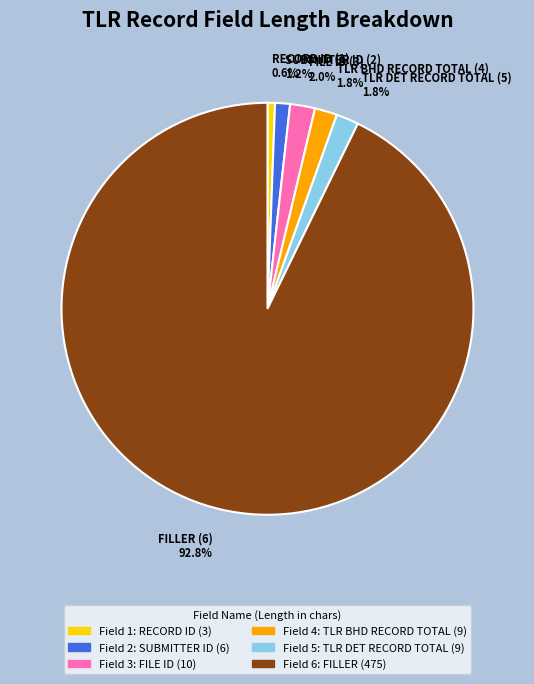

What percentage is the FILE ID (3) slice, to the nearest percent?

2%